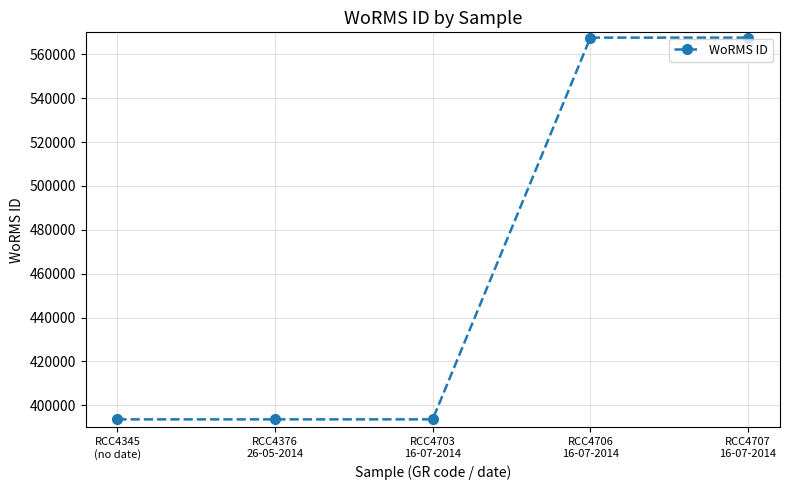

How many lines are shown in the chart?

1